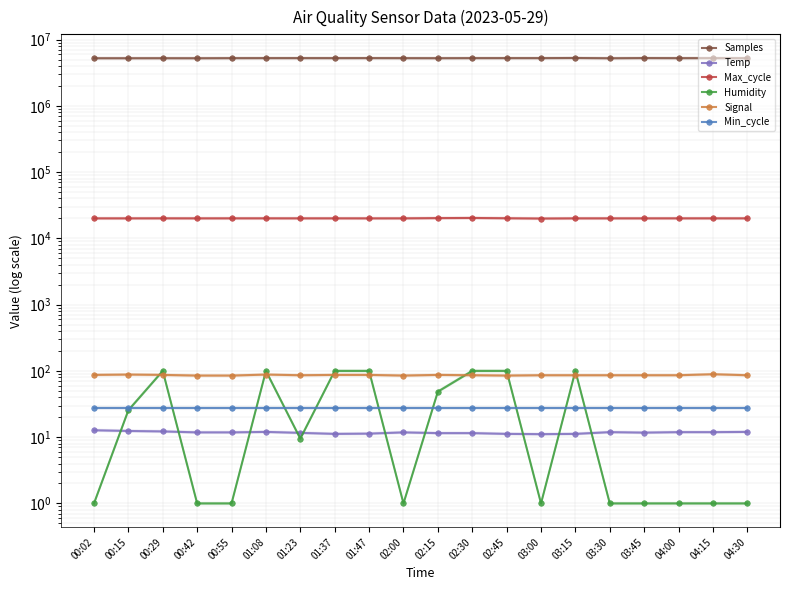

How many values in the Humidity series exceed 9?

10